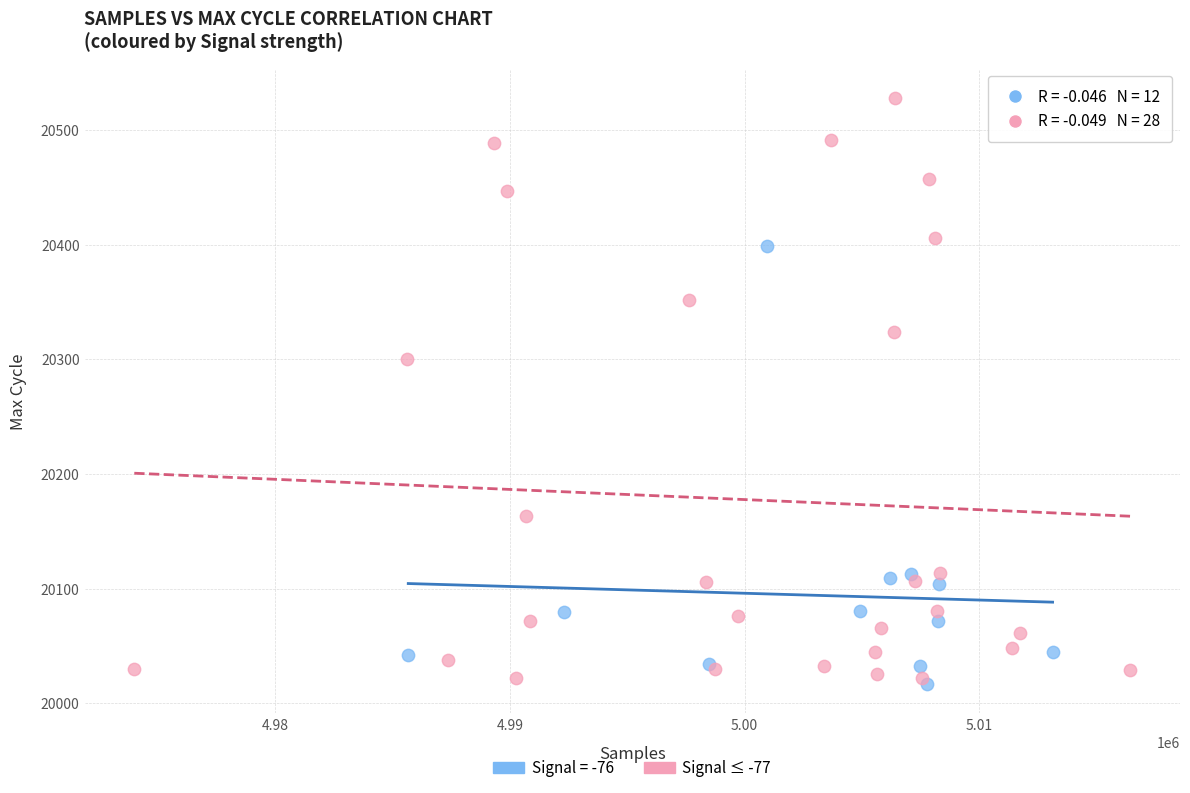

What are all the series names shown in the legend?

Signal = -76, Signal ≤ -77